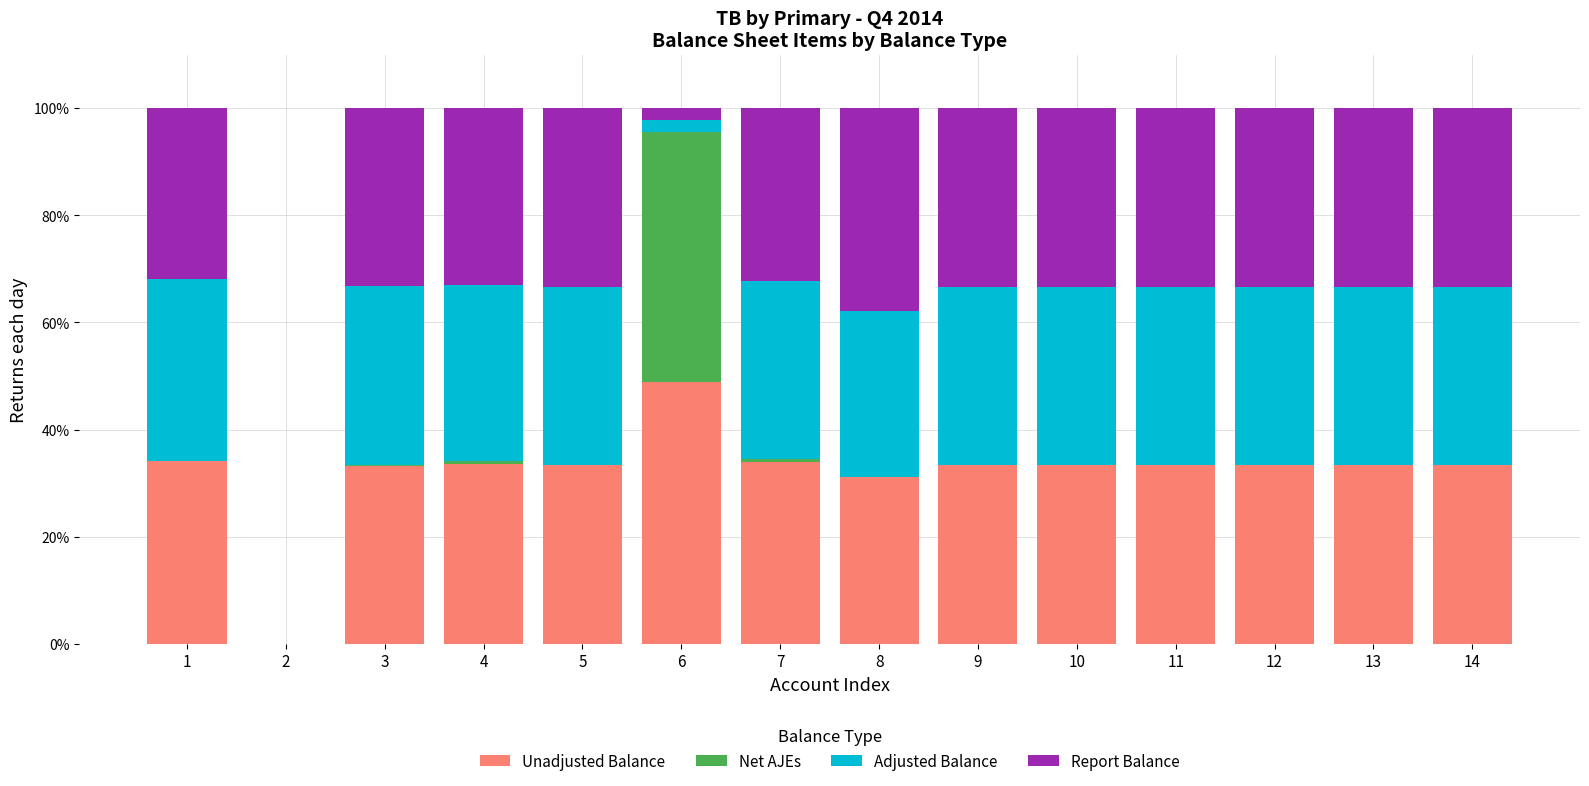

What is the sum of the Unadjusted Balance values at 6 and 2?

48.9